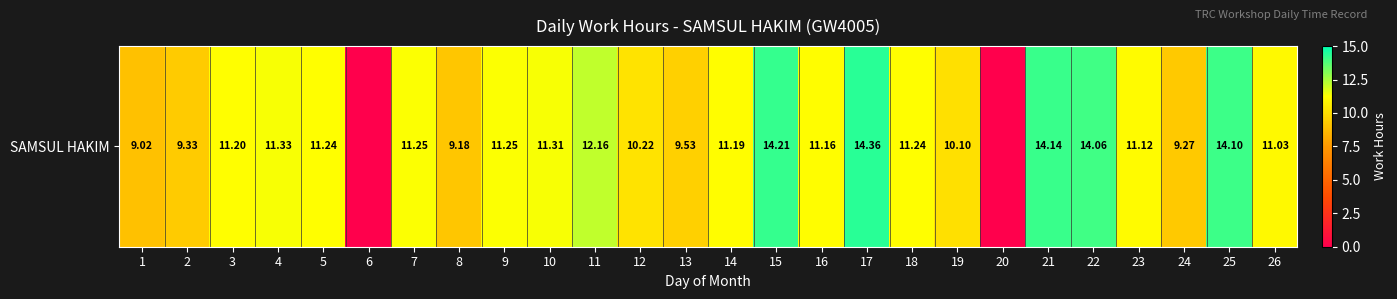

List the labels in order of value, smallest first.

6, 20, 1, 8, 24, 2, 13, 19, 12, 26, 23, 16, 14, 3, 5, 18, 7, 9, 10, 4, 11, 22, 25, 21, 15, 17